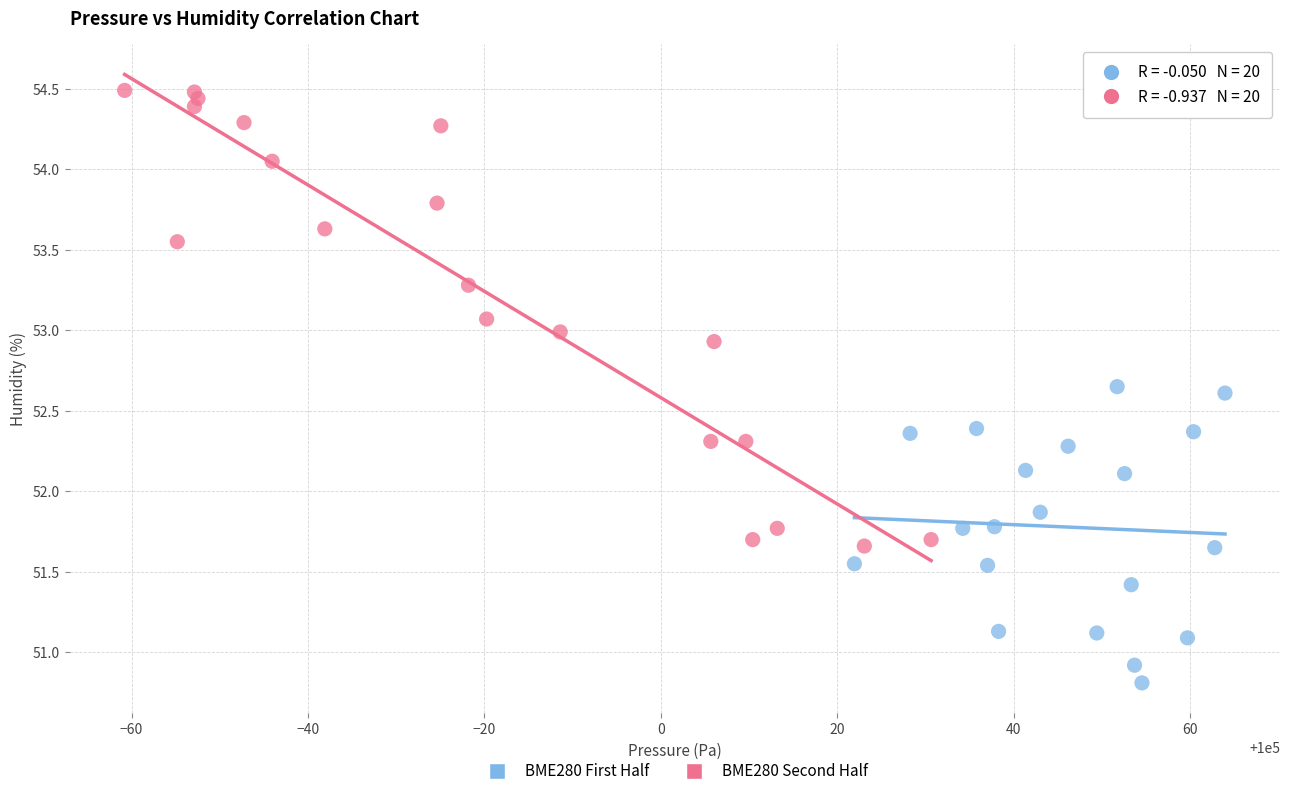

Which series reaches the maximum Y coordinate?

BME280 Second Half